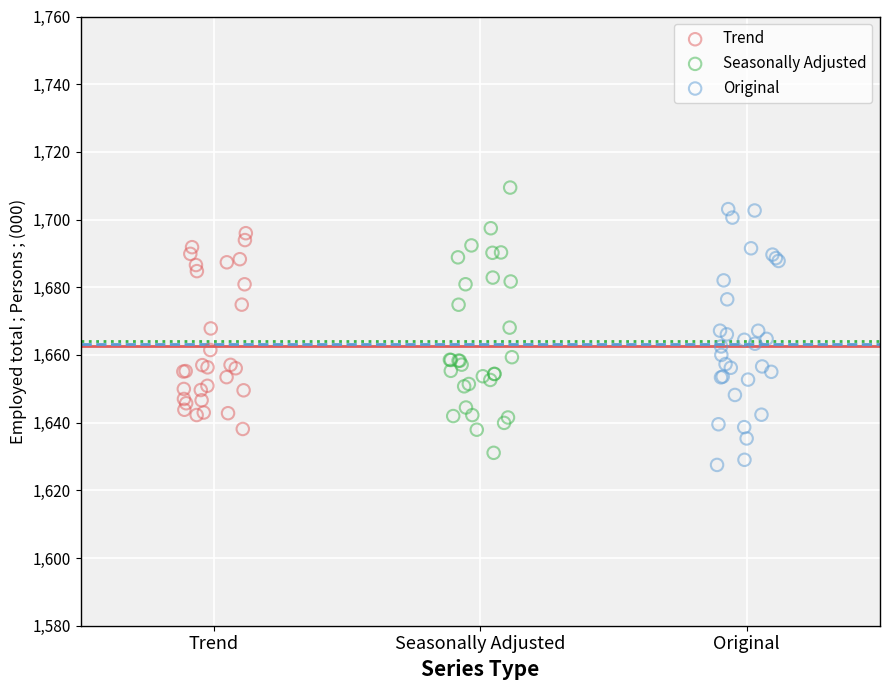

Which series contains the highest Y value?

Seasonally Adjusted